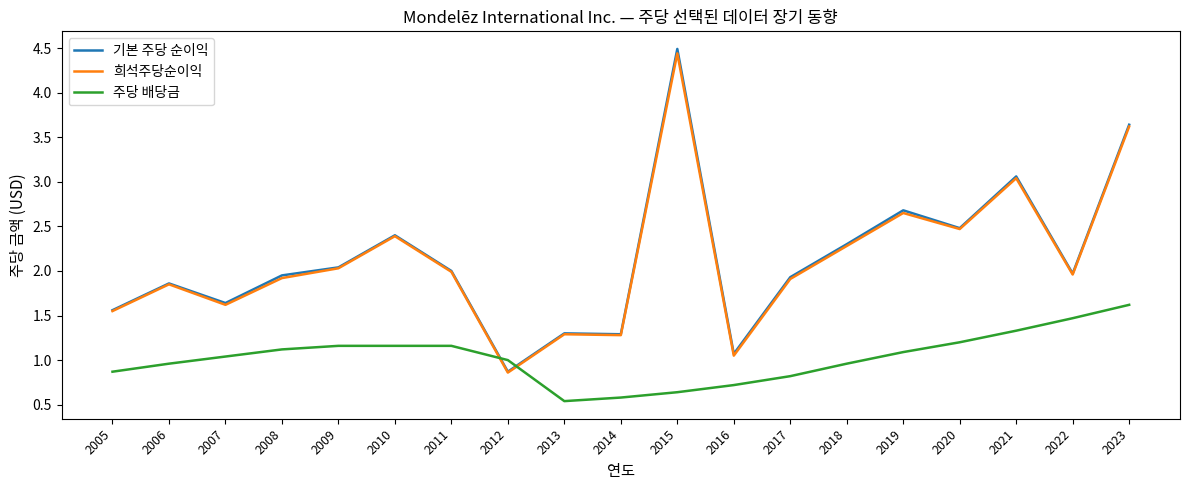

How many lines are shown in the chart?

3